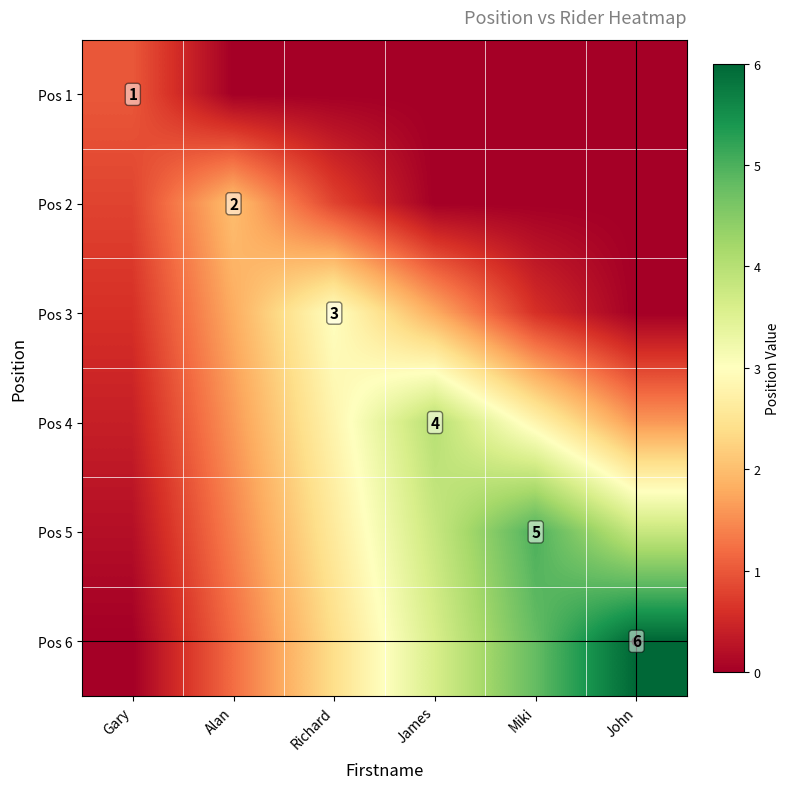

Where is Pos 5 nearest to the value 2?

Alan